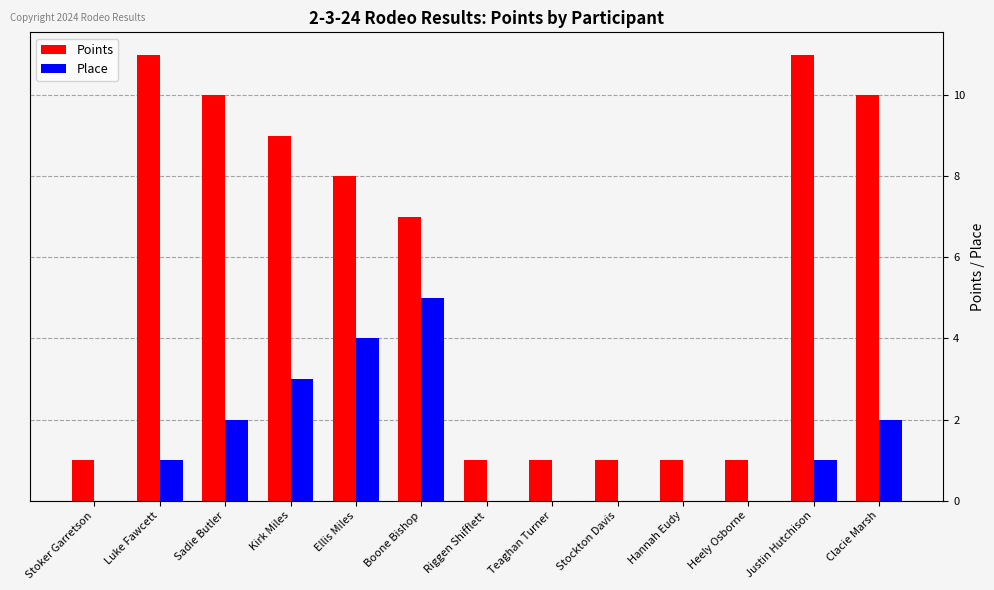

What is the total value across all series at Boone Bishop?

12